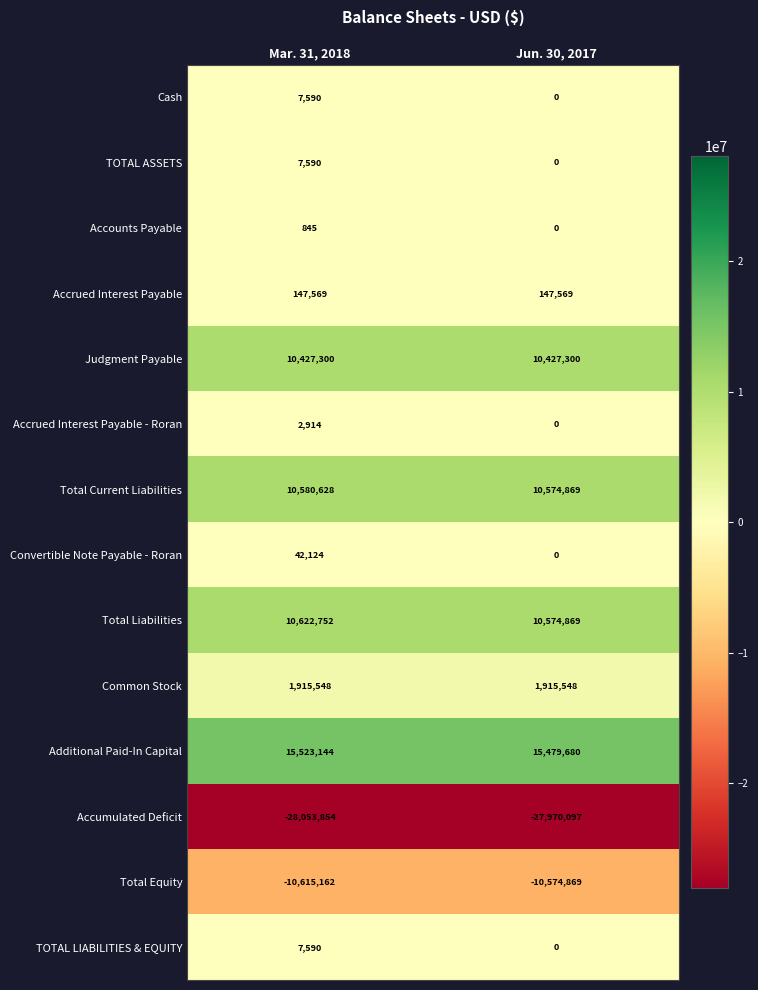

Reading right to left, extract all data points from this chart.

Cash: 0	7590
TOTAL ASSETS: 0	7590
Accounts Payable: 0	845
Accrued Interest Payable: 147569	147569
Judgment Payable: 10427300	10427300
Accrued Interest Payable - Roran: 0	2914
Total Current Liabilities: 10574869	10580628
Convertible Note Payable - Roran: 0	42124
Total Liabilities: 10574869	10622752
Common Stock: 1915548	1915548
Additional Paid-In Capital: 15479680	15523144
Accumulated Deficit: -27970097	-28053854
Total Equity: -10574869	-10615162
TOTAL LIABILITIES & EQUITY: 0	7590